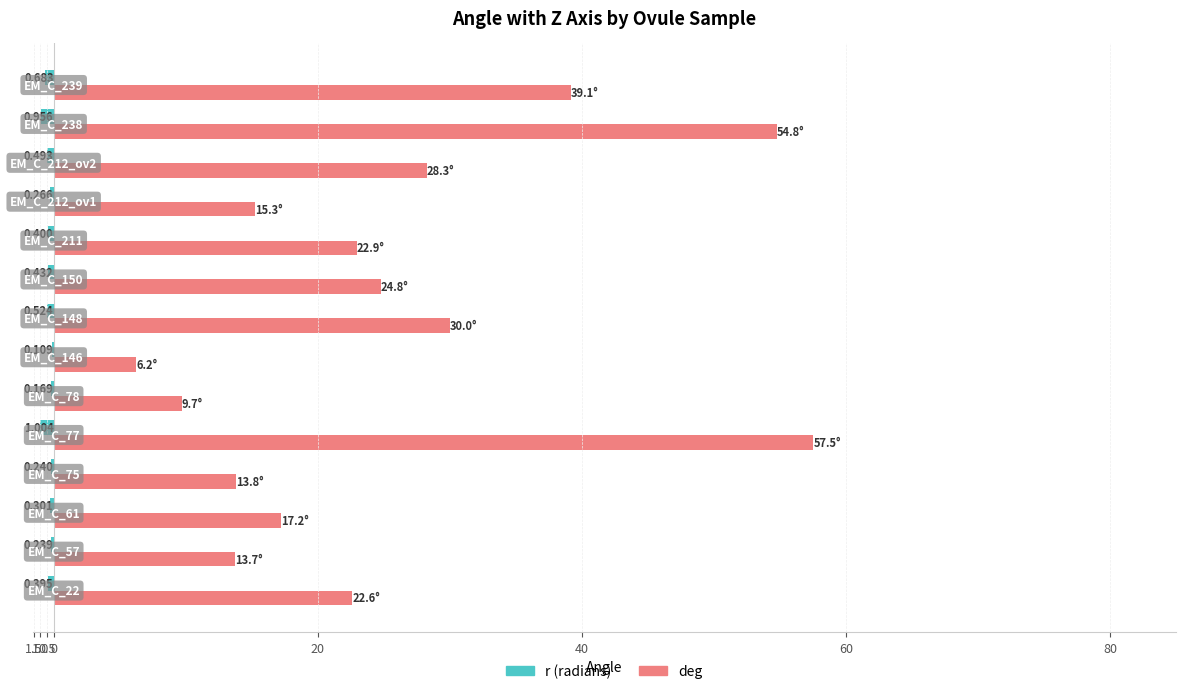

At how many categories does at least one series exceed 18?

8